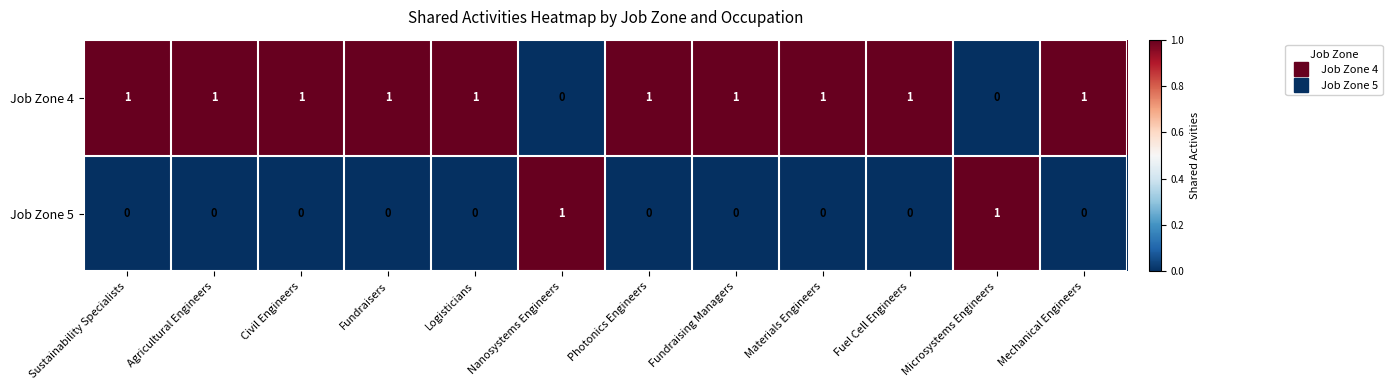

Rank the series at Fundraising Managers from lowest to highest value.

Job Zone 5, Job Zone 4